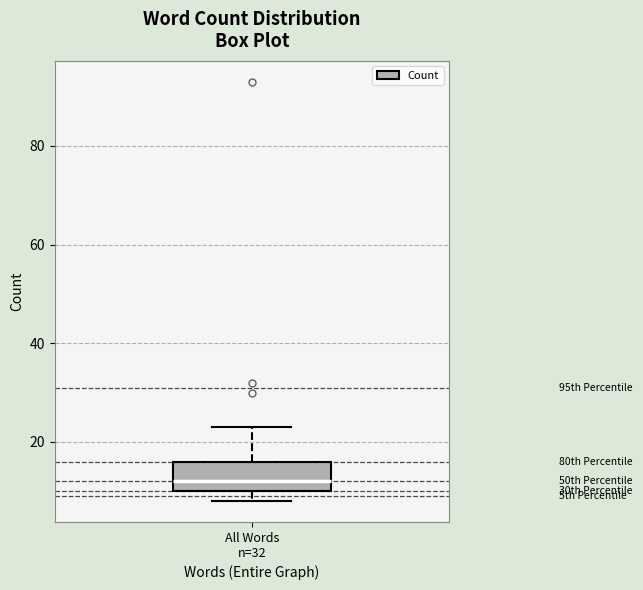

Read this box plot against the y-axis: the position of the median line, the range covered by the box, and the ends of both whiskers. The values are not printed on the chart, so give them approximately, as read against the axis.

median 12, box 10 to 16, whiskers 8 to 24